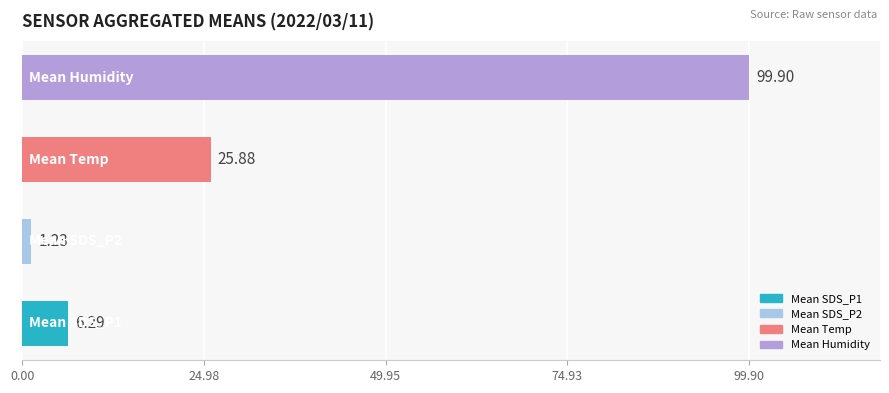

What is the sum of all values?

133.3